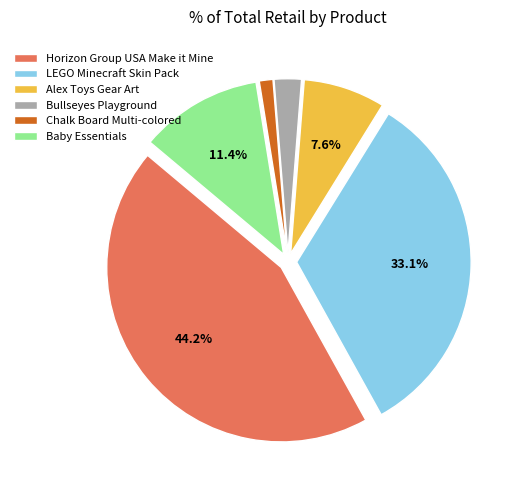

Which category has the smallest portion of the pie?

Chalk Board Multi-colored